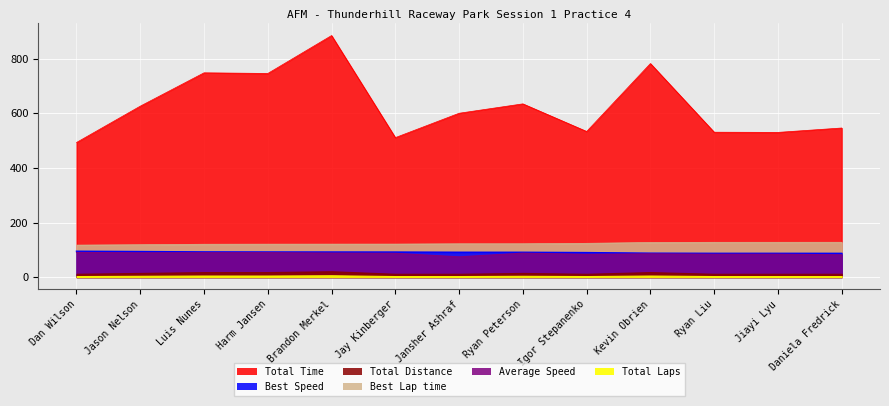

At which category does Average Speed reach its first local peak?

Harm Jansen